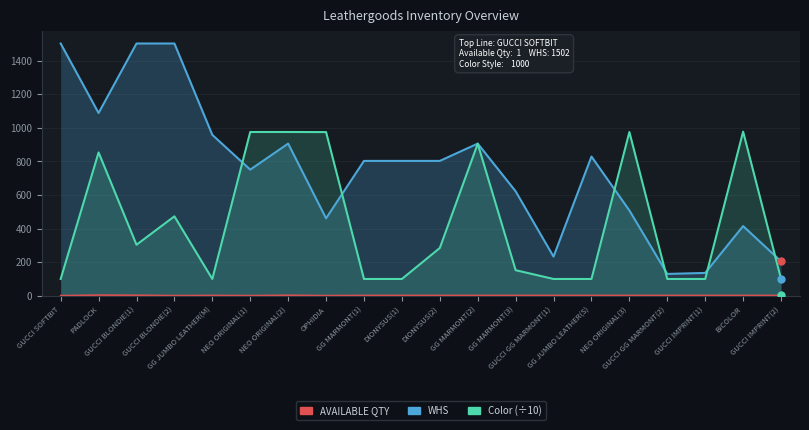

What is the greatest value displayed?

1502.0